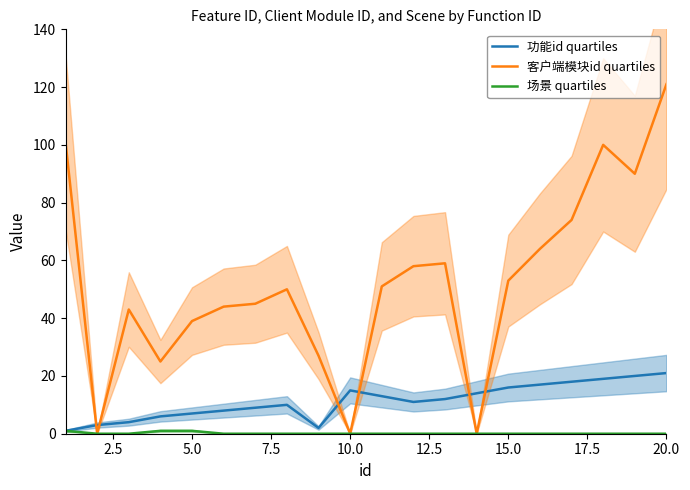

Which series ends up on top after the final intersection of 功能id quartiles and 客户端模块id quartiles?

客户端模块id quartiles